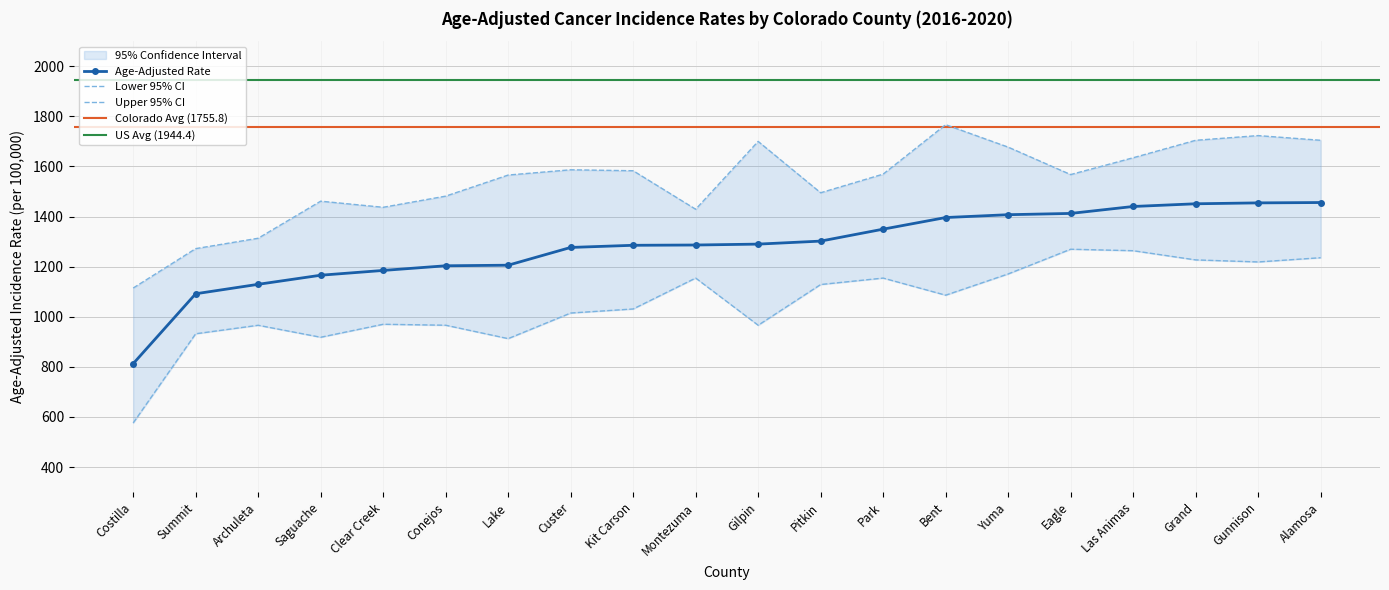

What is the value of the Upper 95% CI point at the 17th from the left?

1634.6